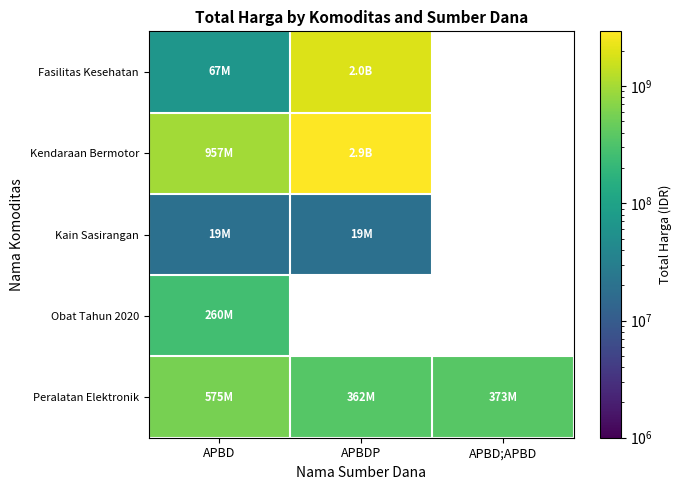

List the labels in order of Obat Tahun 2020 value, smallest first.

APBD, APBDP, APBD;APBD